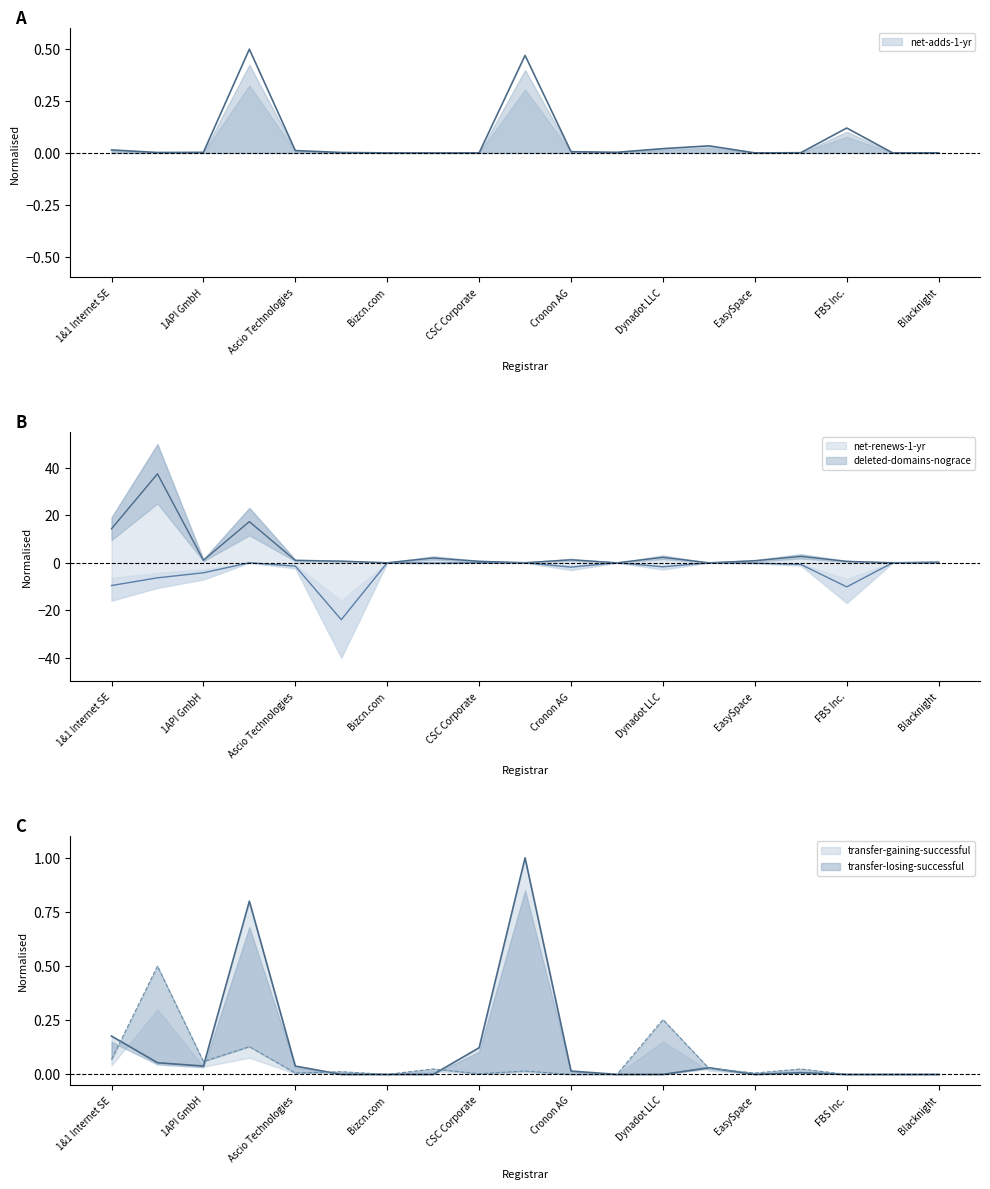

Is the value of transfer-losing-successful at Bizcn.com greater than the value of transfer-gaining-successful at CSC Corporate?

No